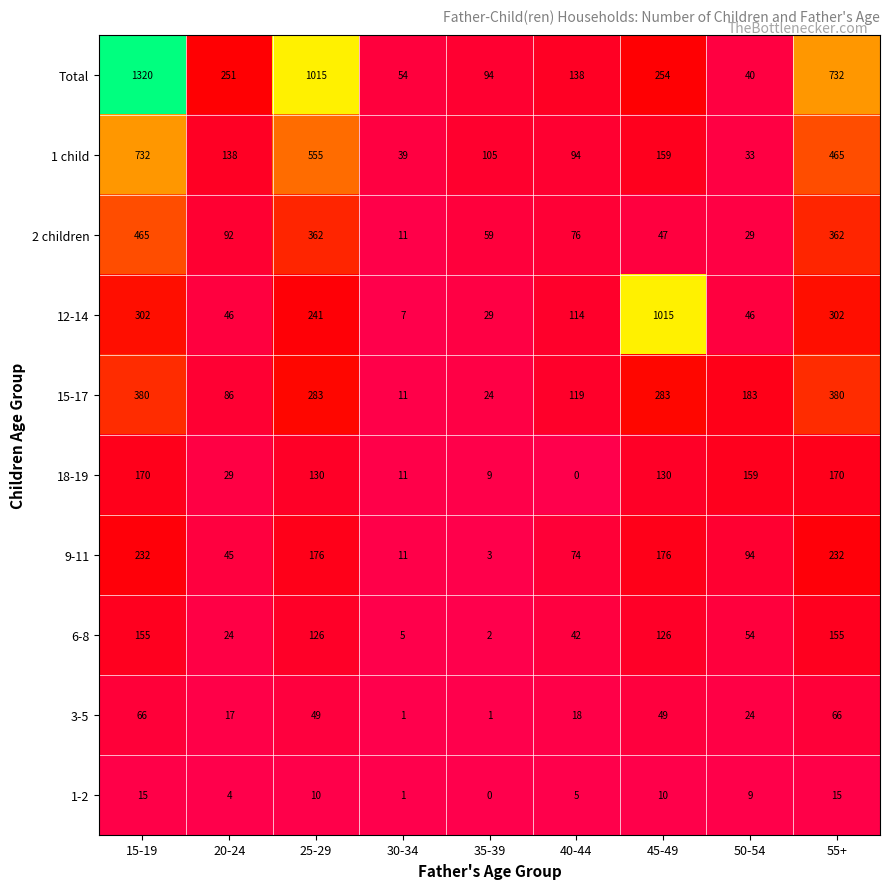

Count the number of categories in the chart.

9